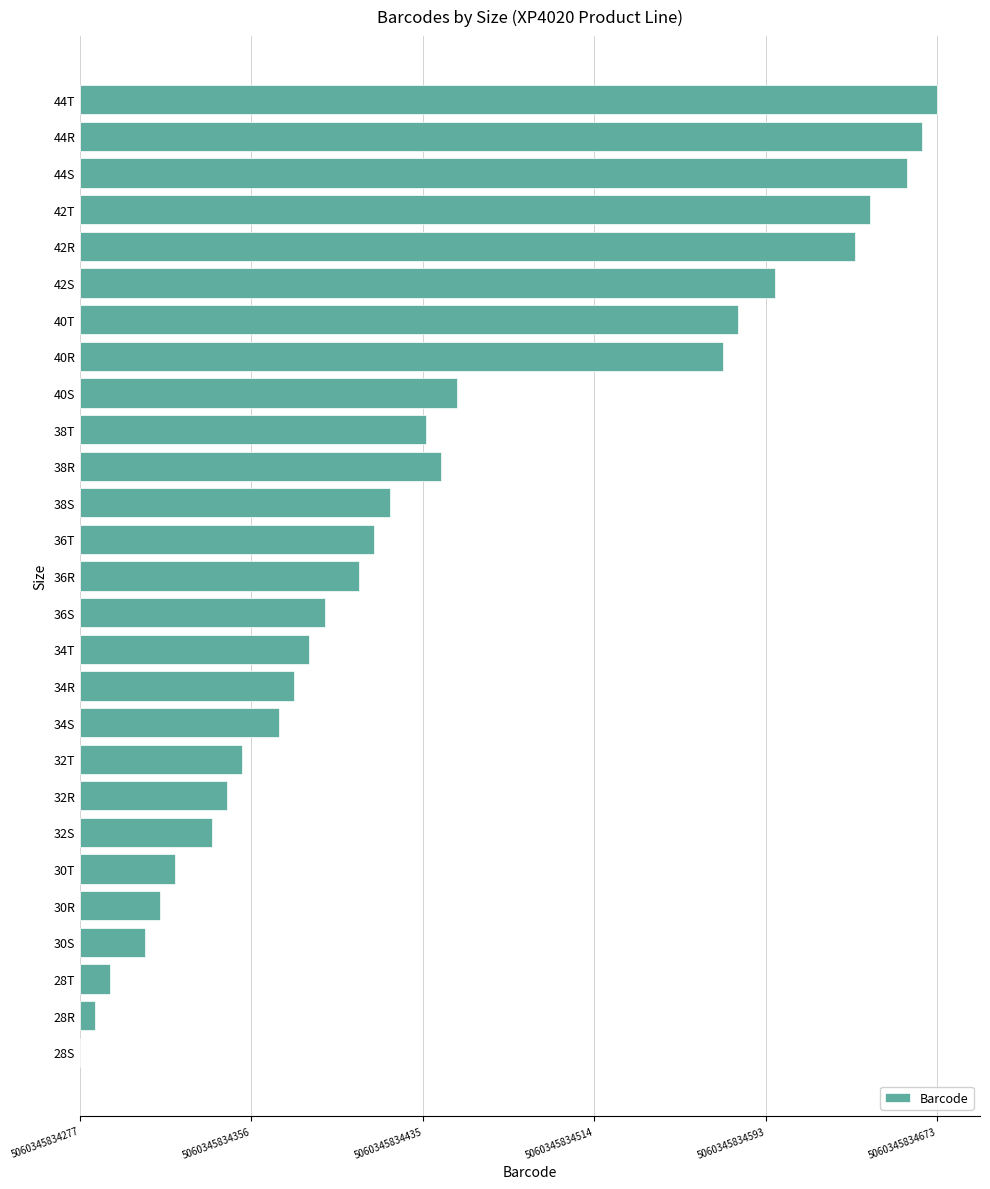

Are the bars horizontal?

Yes